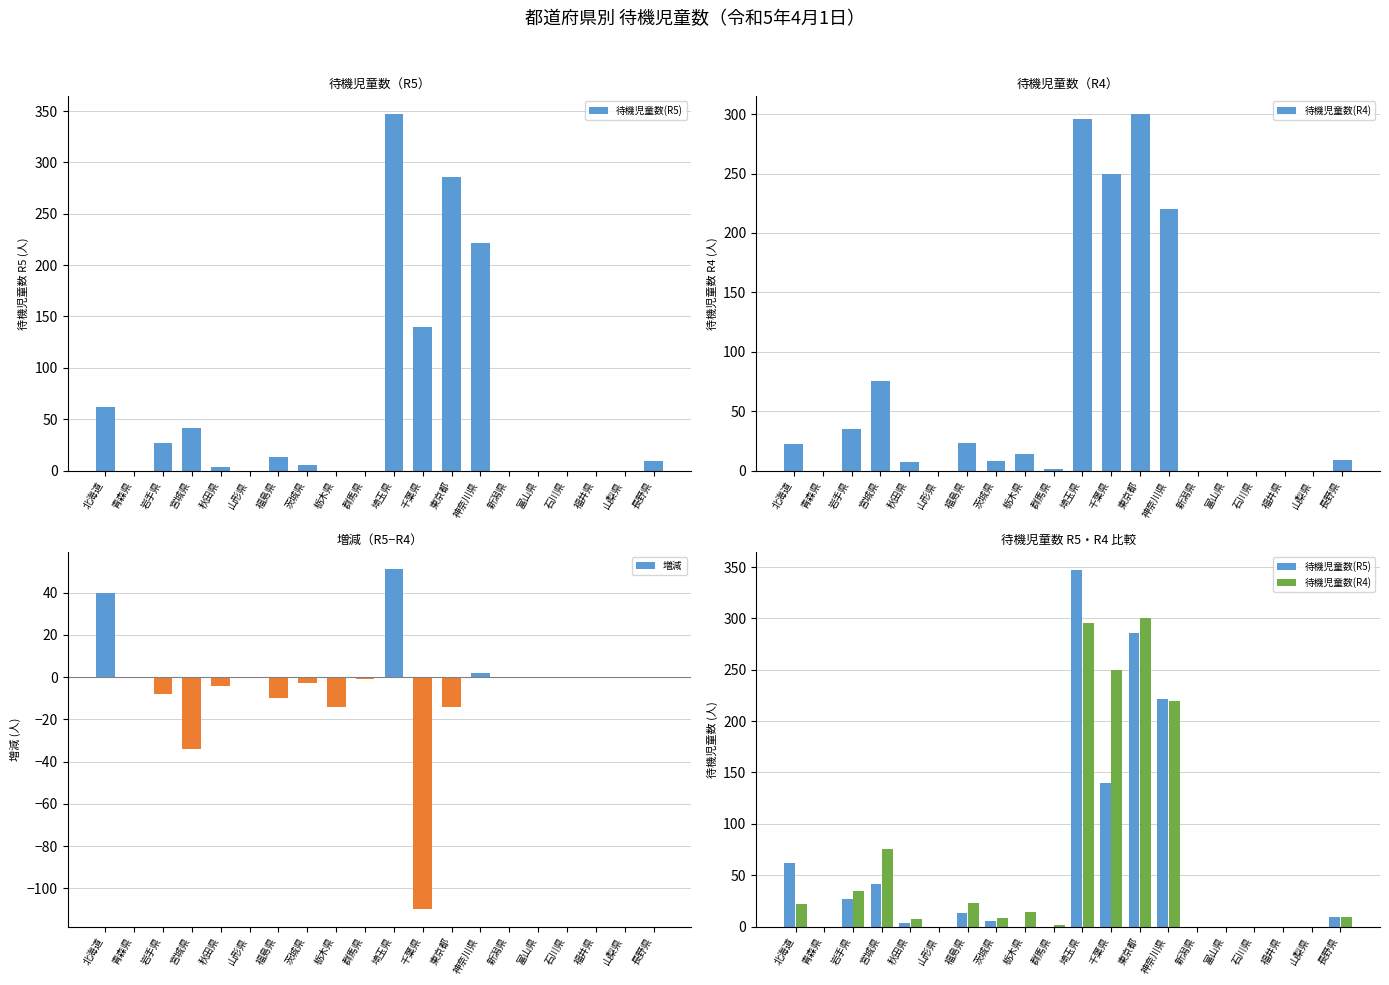

The 待機児童数(R4) series shows -158 at 富山県. True or false?

False